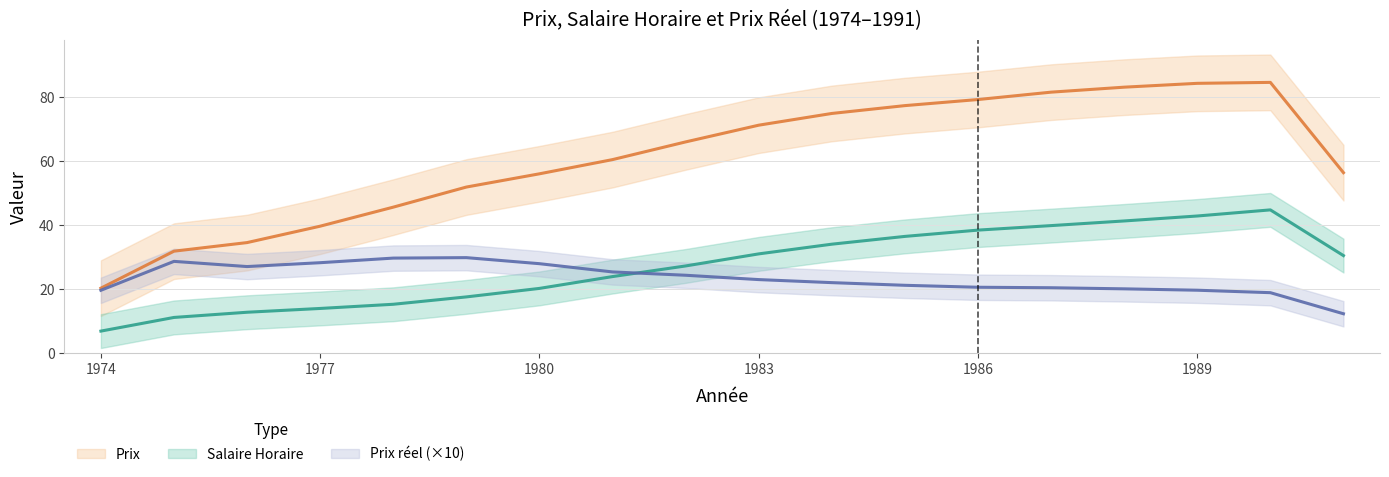

What is the difference between the Salaire Horaire values at 1975 and 1984?

22.8